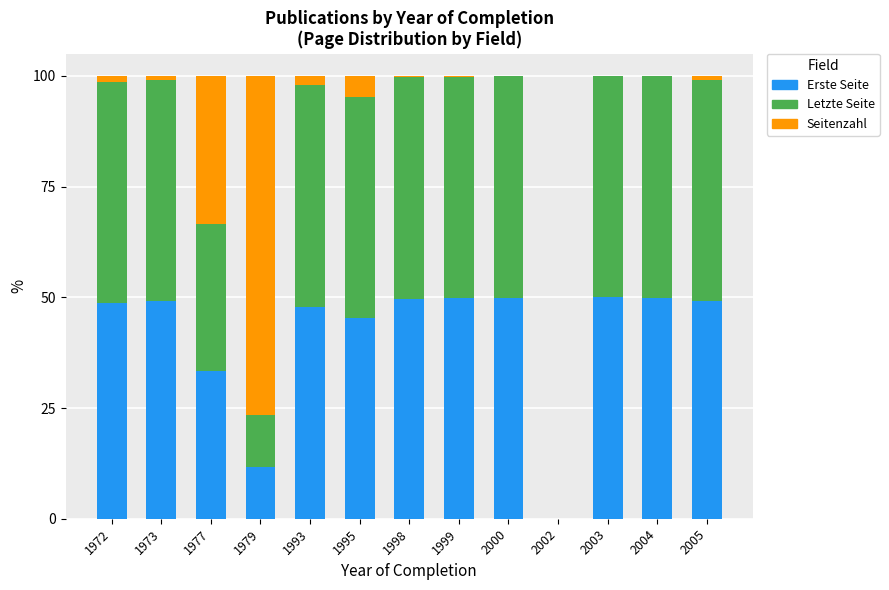

What value does the Erste Seite series have at 1998?

49.7